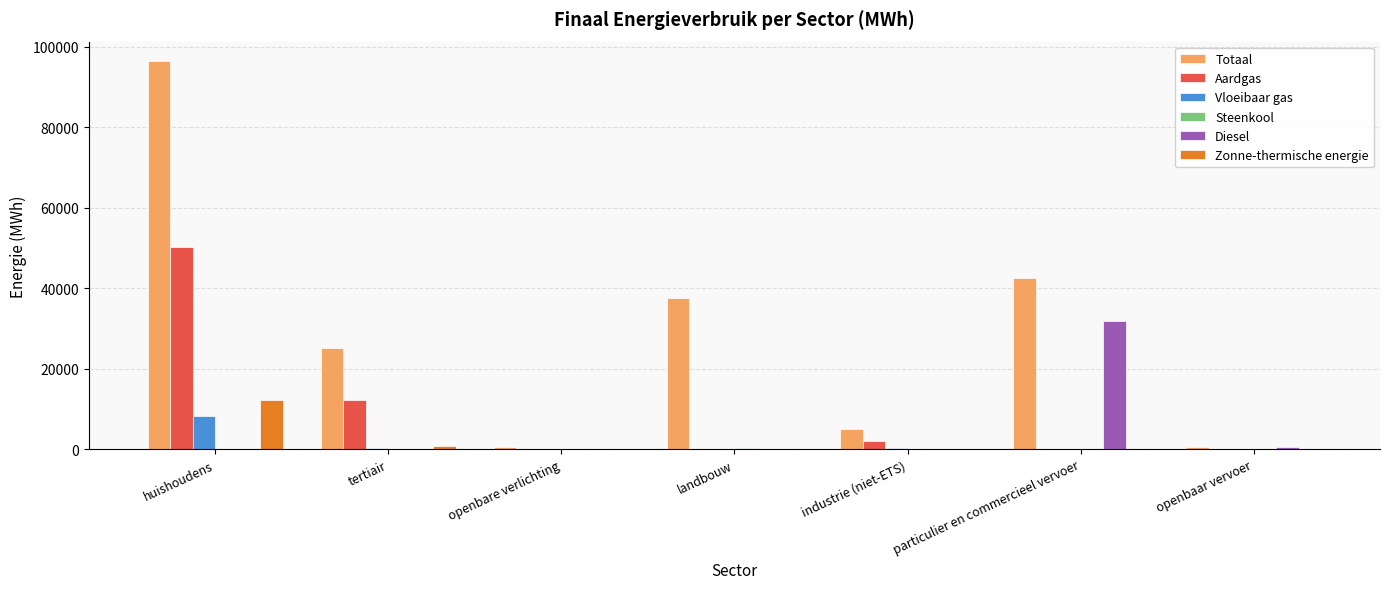

Which category has the highest value in the Diesel series?

particulier en commercieel vervoer